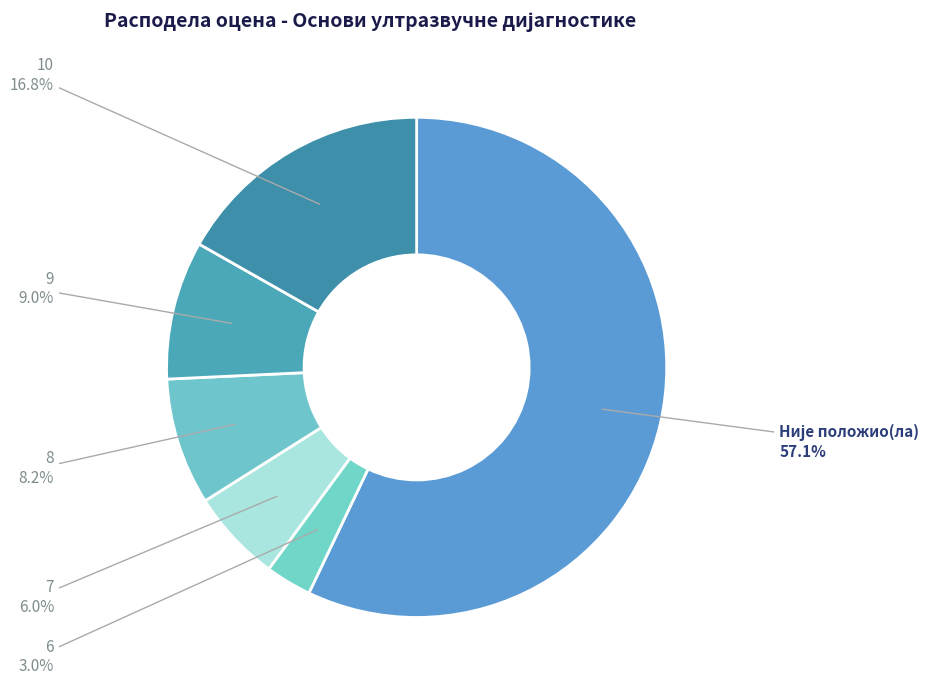

How many slices are in this pie chart?

6